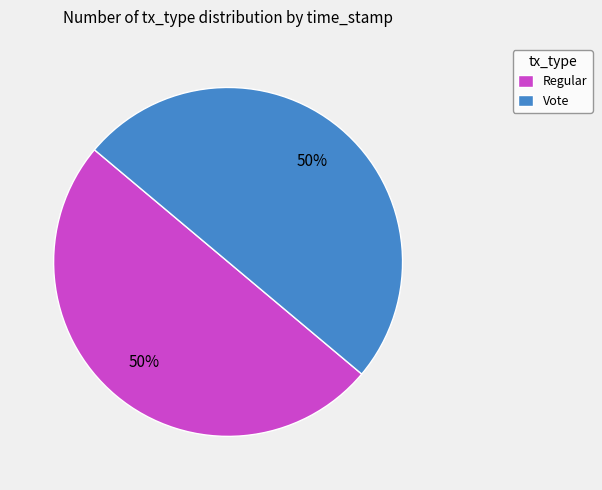

How many segments does this pie chart have?

2